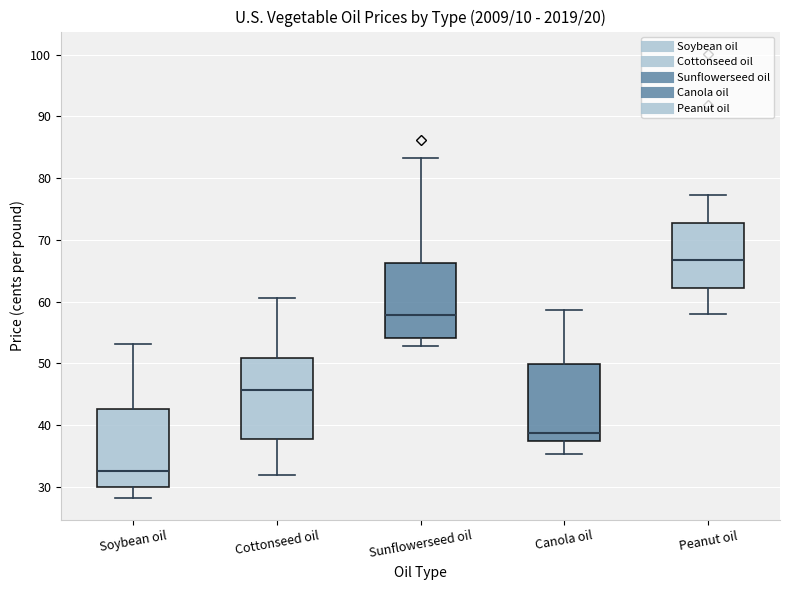

Reading left to right, read every box against the y-axis: the position of its median line, the range the box covers, and the ends of its whiskers. The values are not printed on the chart, so give them approximately, as read against the axis.

Soybean oil: median 33, box 30 to 43, whiskers 28 to 53
Cottonseed oil: median 46, box 38 to 51, whiskers 32 to 61
Sunflowerseed oil: median 58, box 54 to 66, whiskers 53 to 83
Canola oil: median 39, box 37 to 50, whiskers 35 to 59
Peanut oil: median 67, box 62 to 73, whiskers 58 to 77